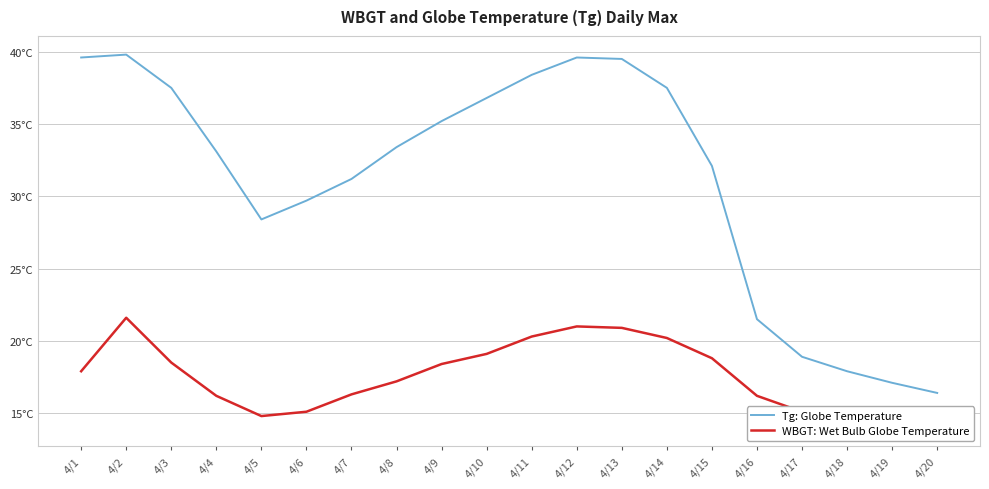

What is the value of the WBGT: Wet Bulb Globe Temperature point at the 2nd from the left?

21.6